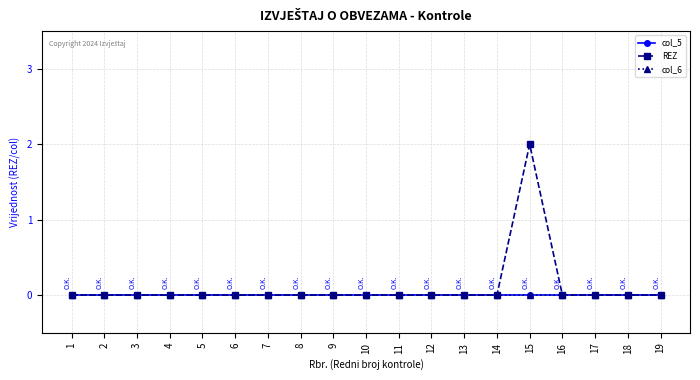

Which series has the widest spread of values?

REZ